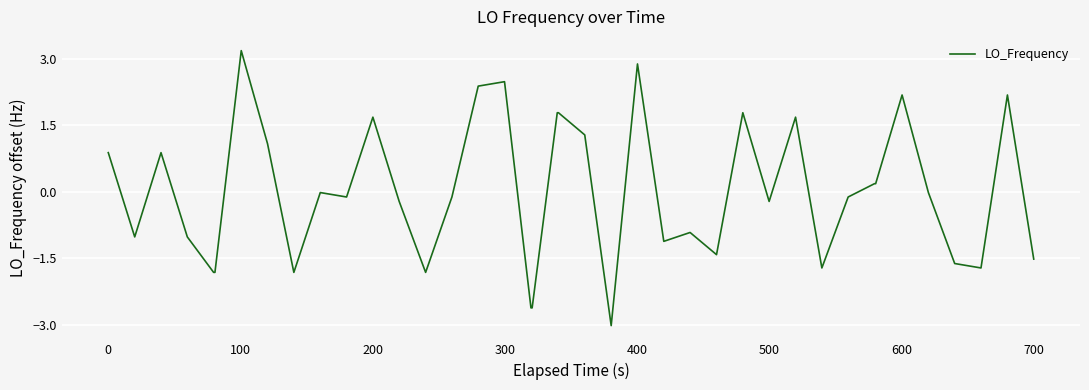

What is the minimum value shown in the chart?

-3.0